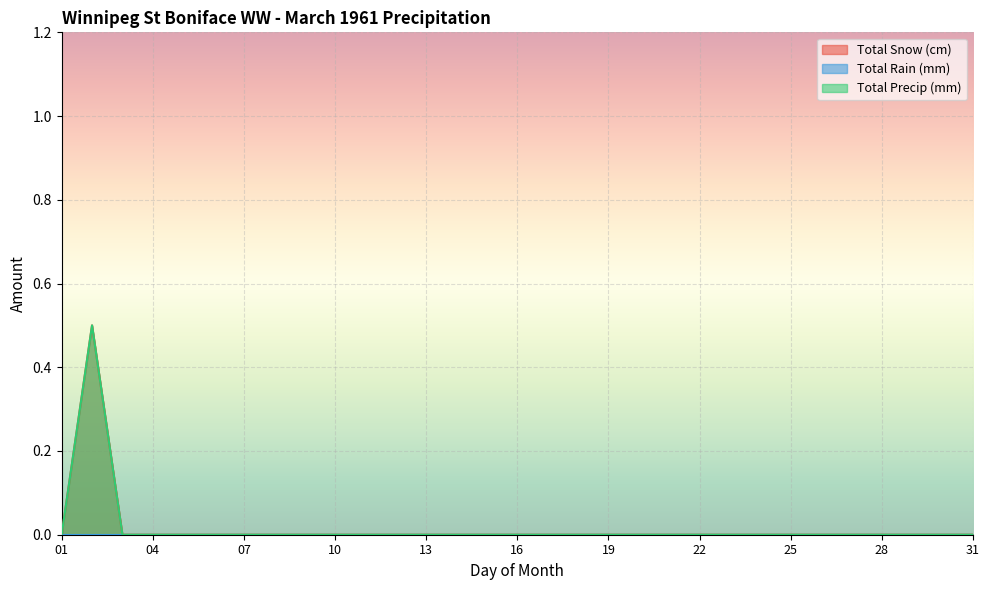

Does the chart display data point markers on the line(s)?

No